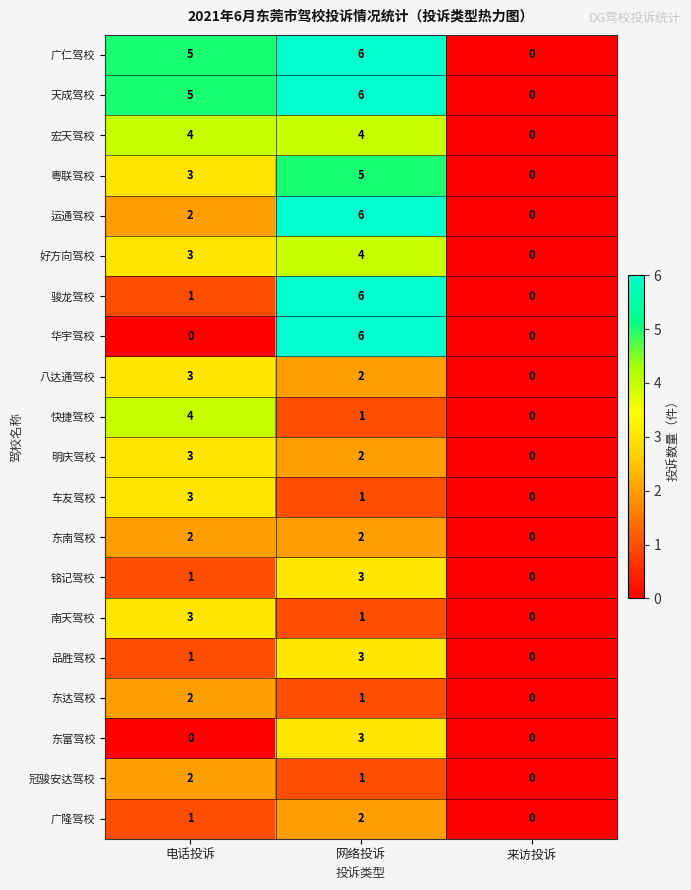

What is the spread (max minus min) of values at 网络投诉?

5